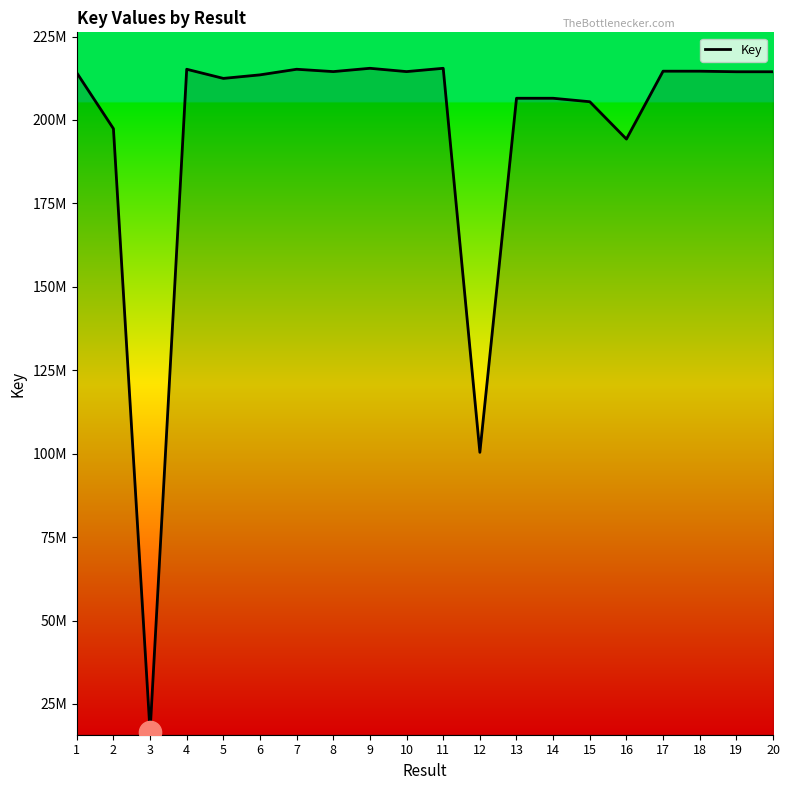

Between 3 and 14, which is larger?

14